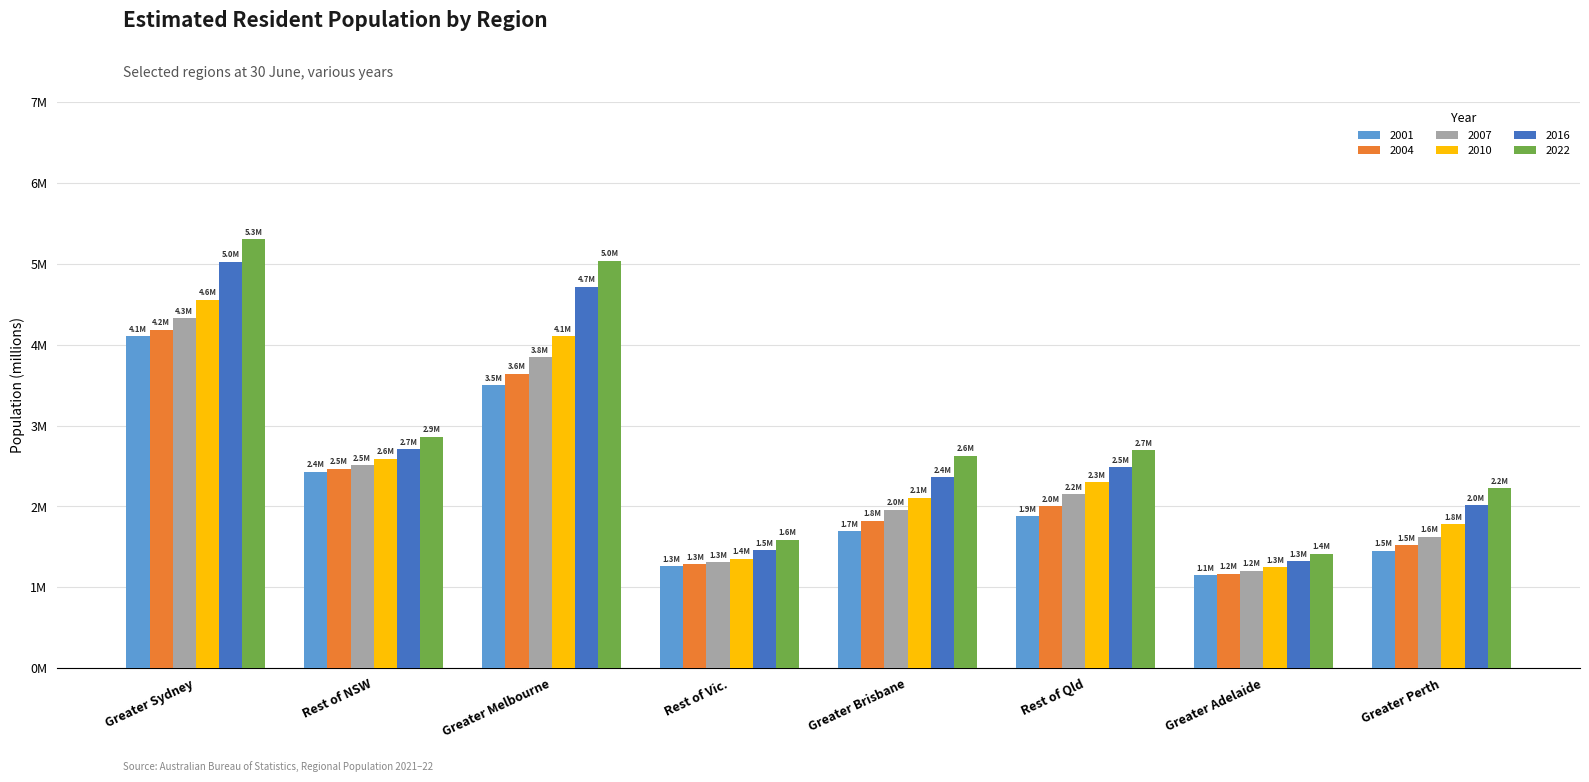

Does the chart contain any negative values?

No